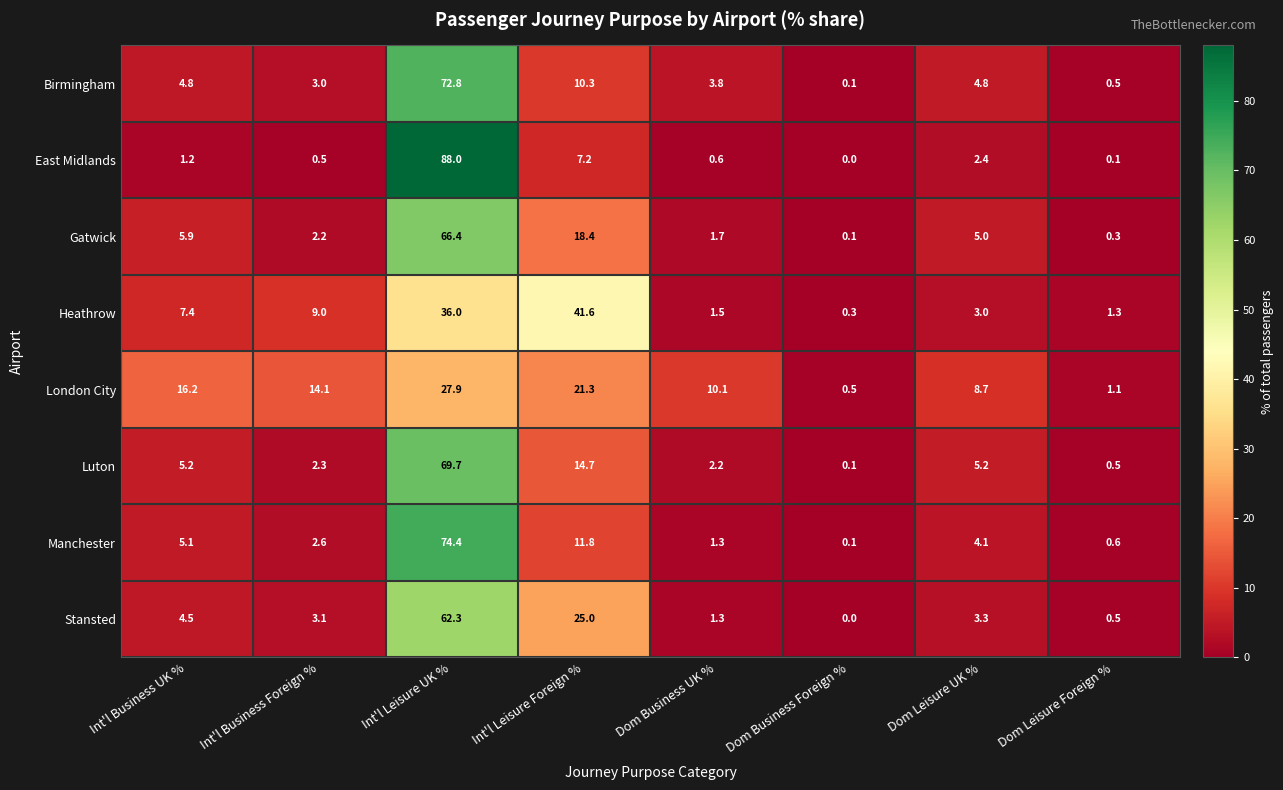

Between Int'l Business Foreign % and Dom Business UK %, which series saw the biggest shift?

Heathrow